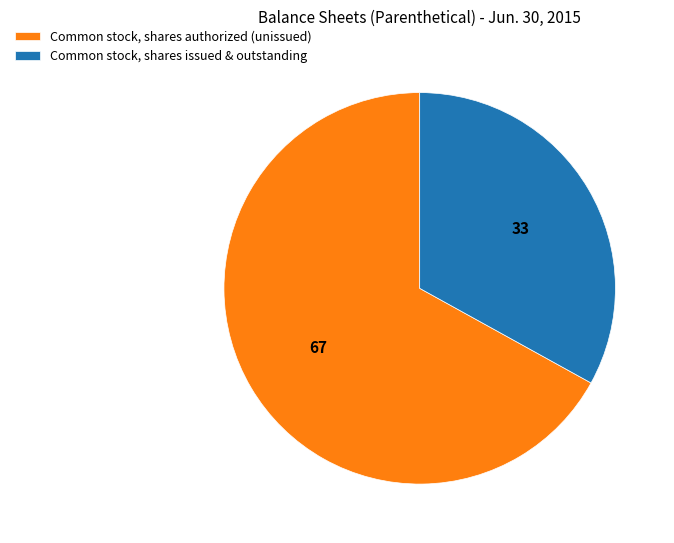

True or false: Common stock, shares issued & outstanding accounts for 33% of the total.

True